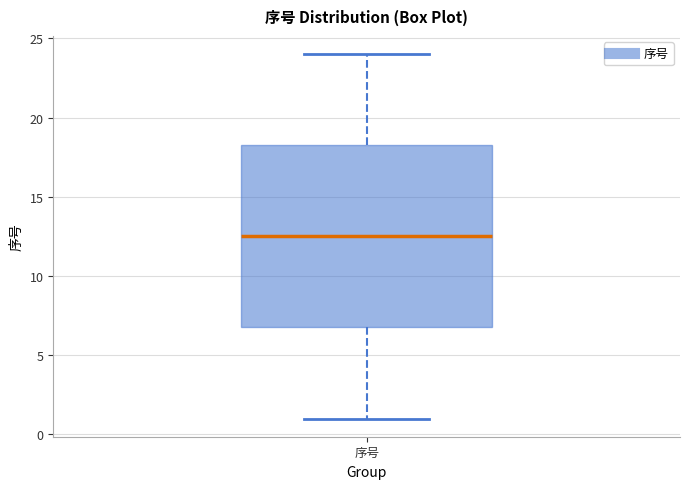

Where is the lower edge of the box for 序号 on the y-axis? The values are not printed on the chart, so give them approximately, as read against the axis.

7.0